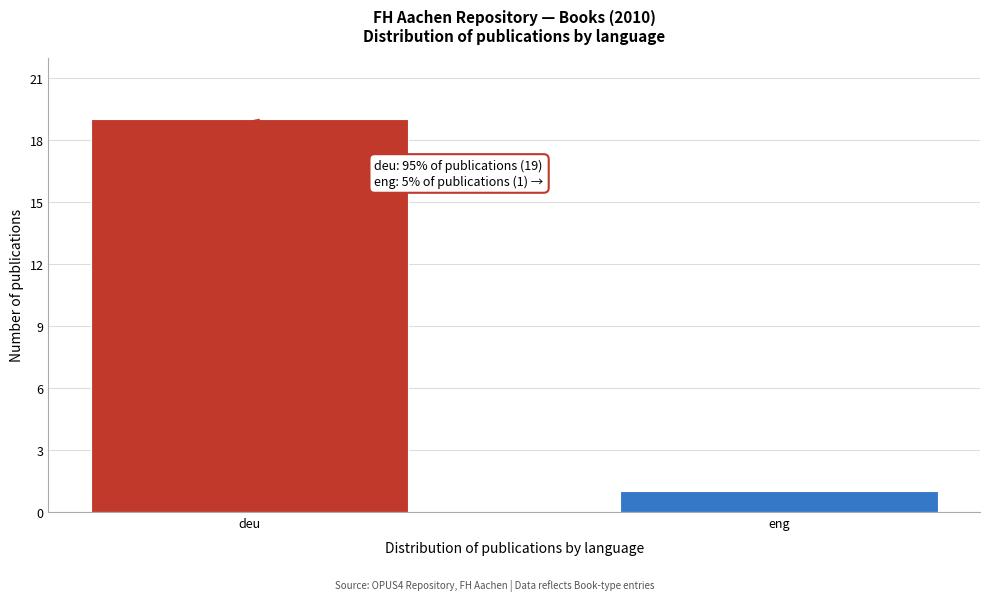

Reading right to left, what are all the values shown in this chart?

eng=1	deu=19